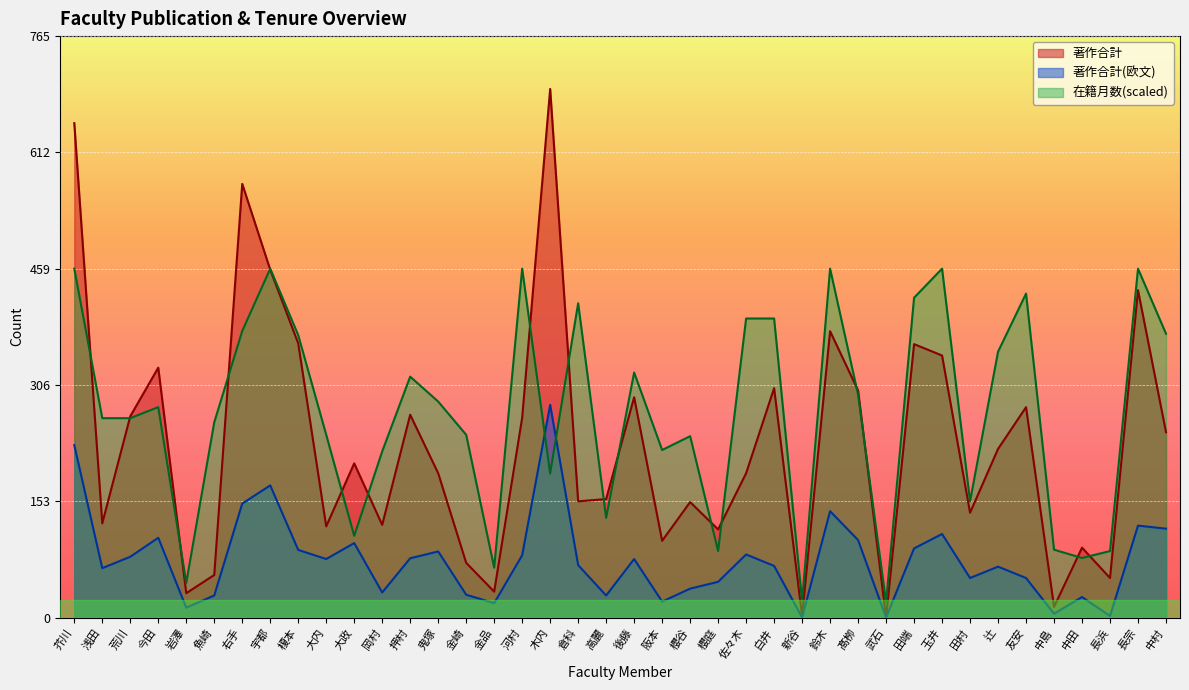

At which label does 著作合計 reach its peak?

木内